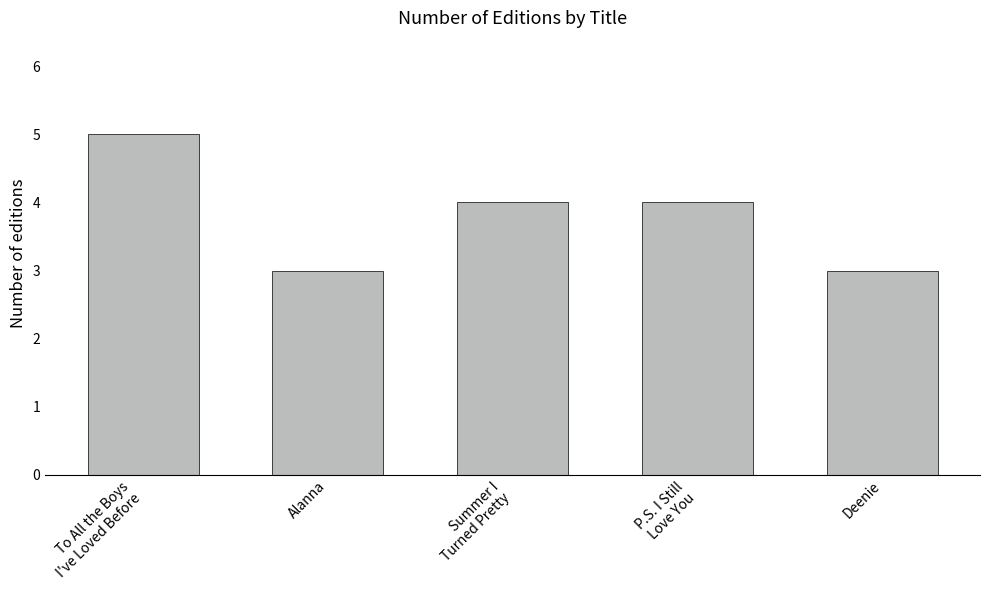

The value at Alanna is 3. True or false?

True